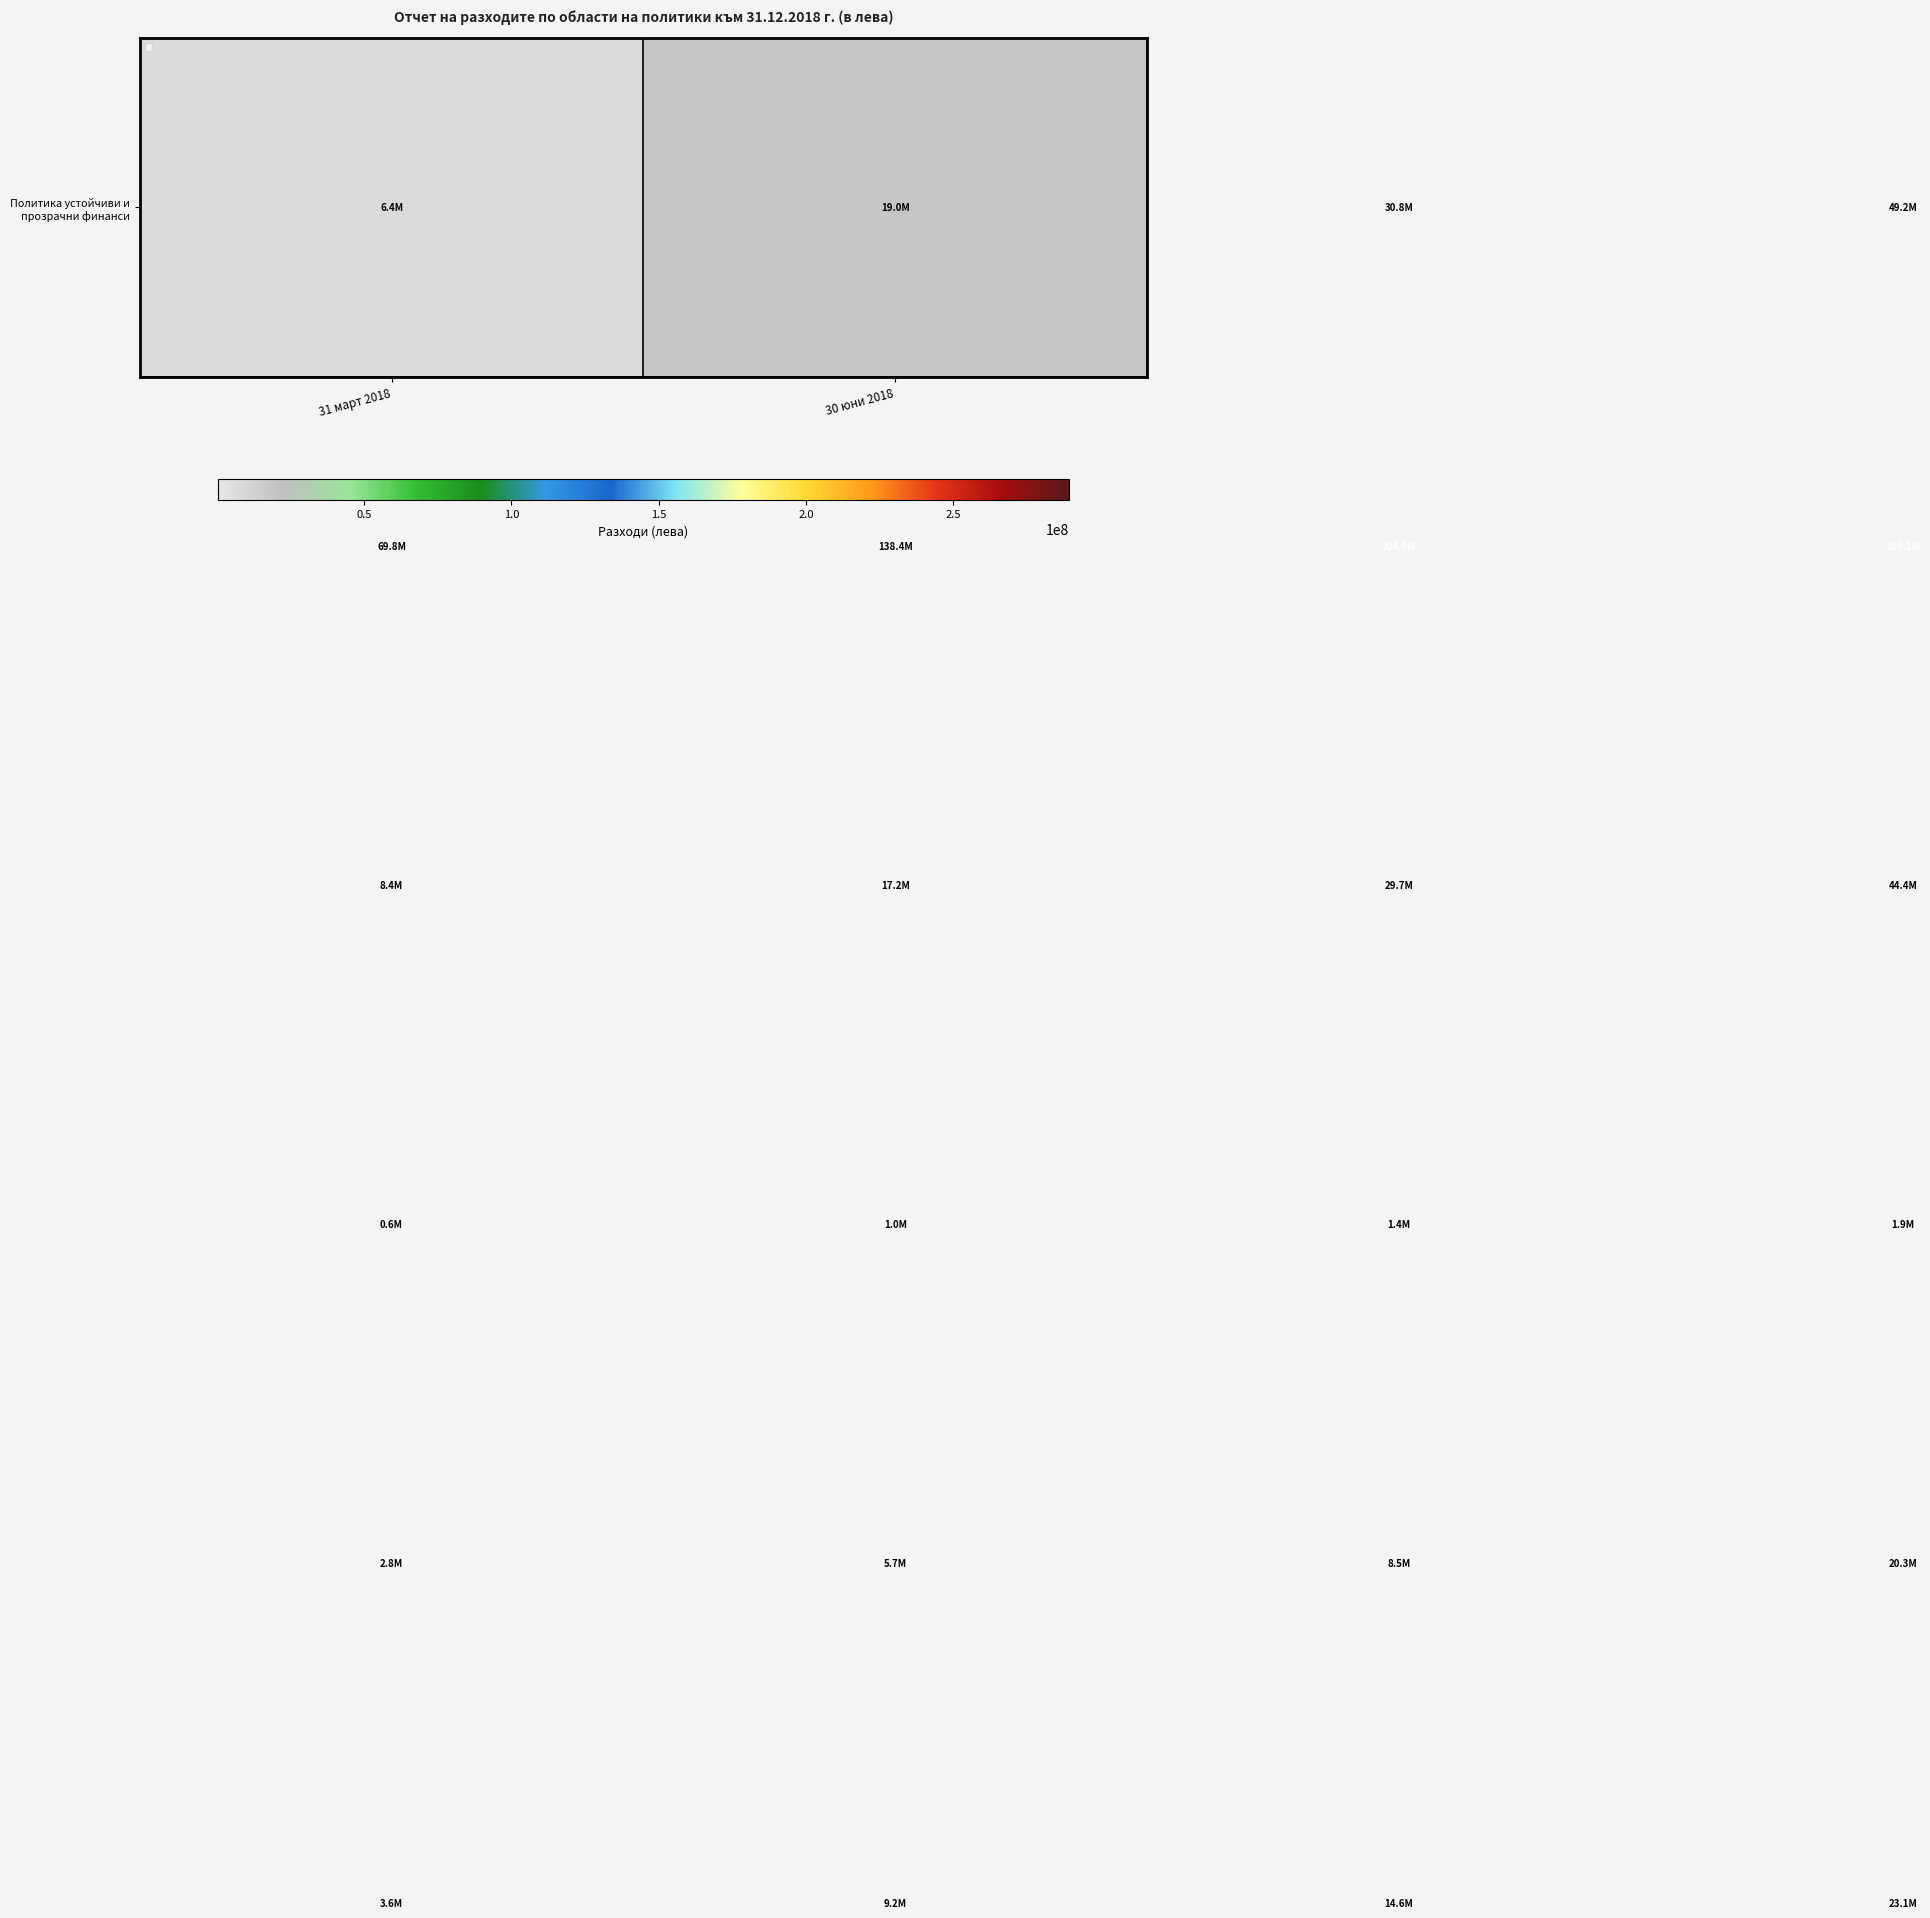

How many distinct data groups are displayed?

6